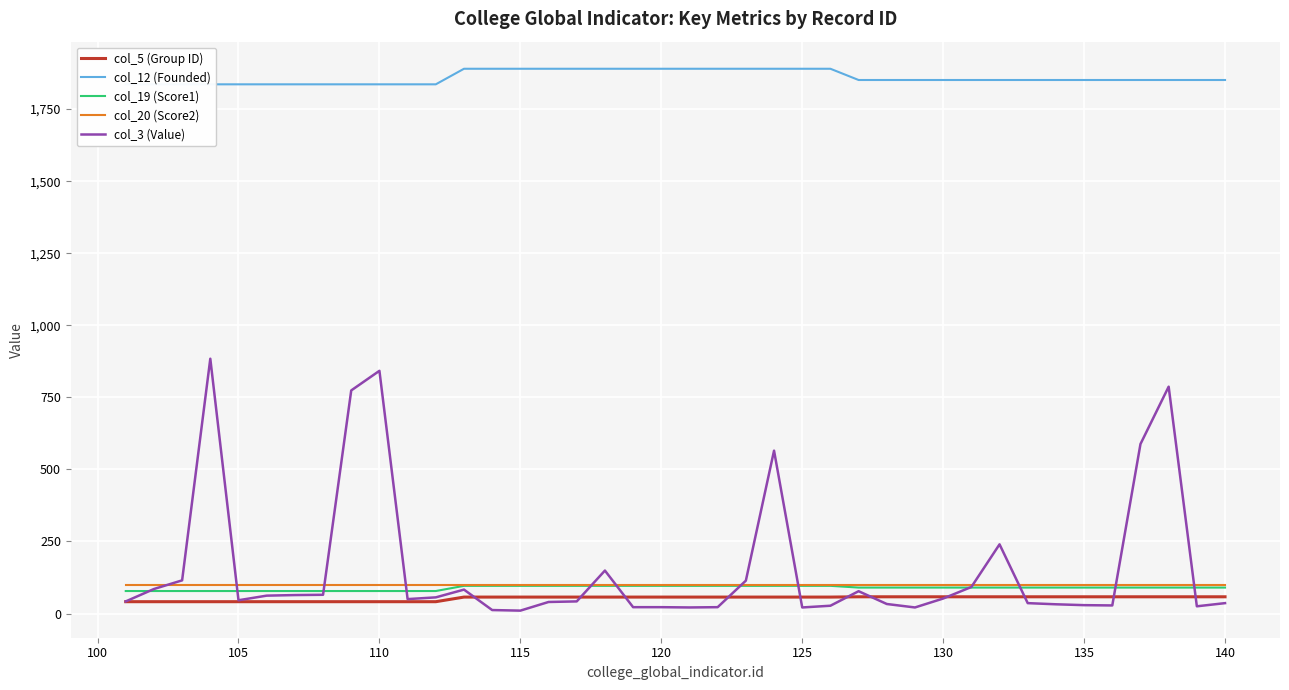

How many data points in col_19 (Score1) are above 90?

14